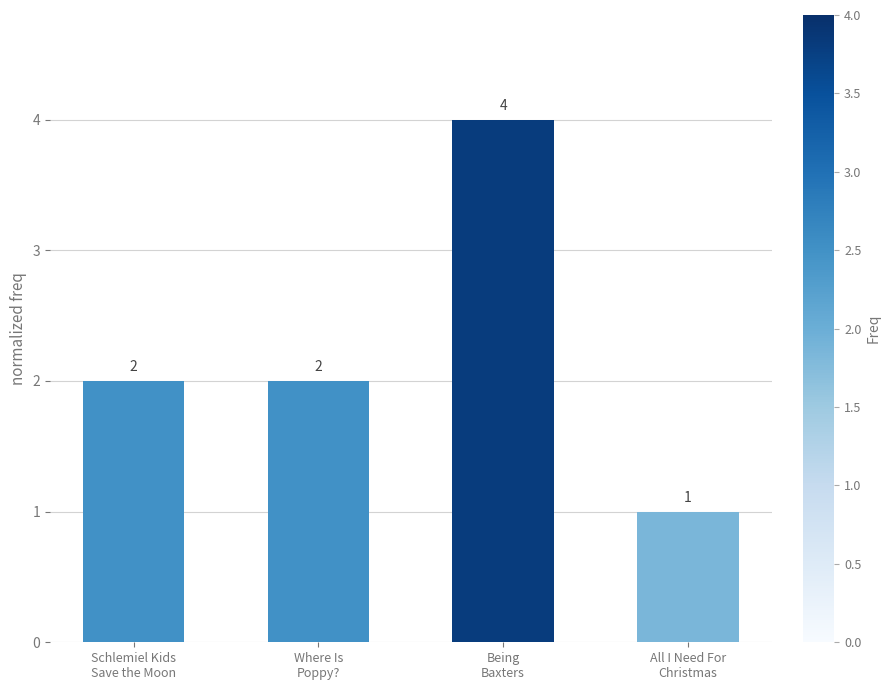

What is the ratio of the value at All I Need For
Christmas to the value at Where Is
Poppy??

0.5